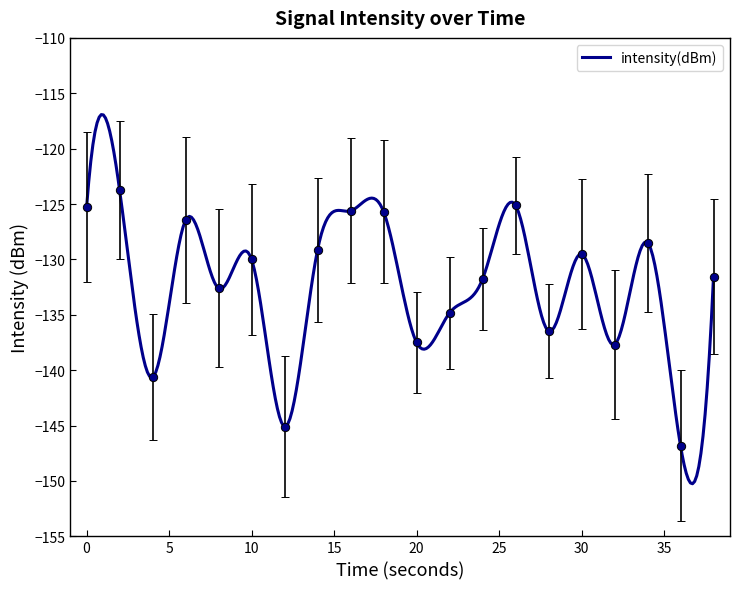

True or false: the data shows -51.9 at 14.

False